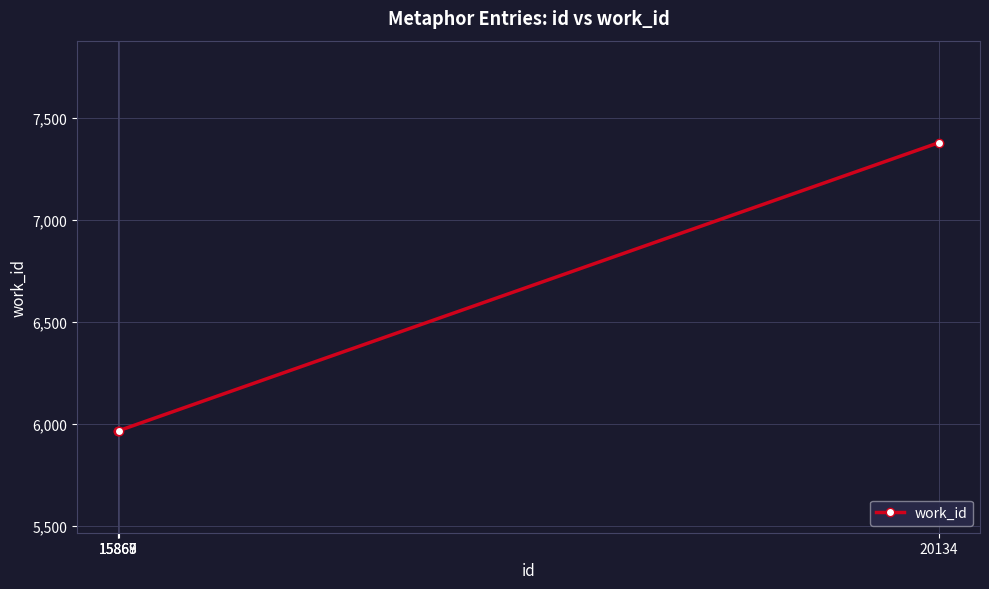

The value at 15868 is 5966. True or false?

True